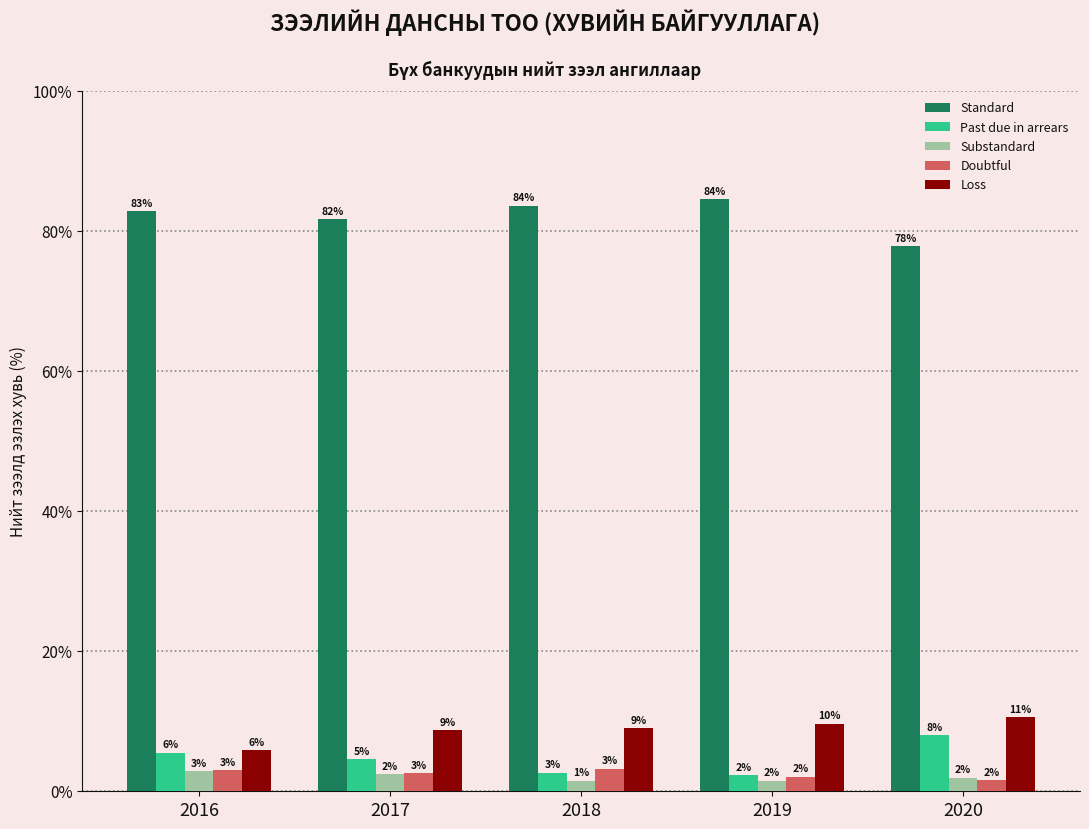

Which category has the lowest value across all series?

2018